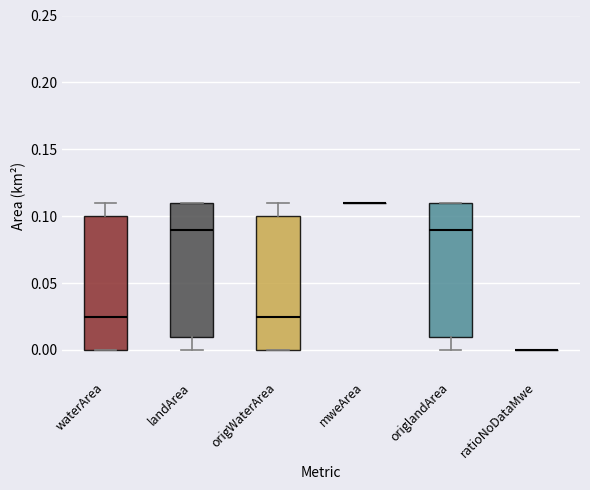

Reading left to right, read every box against the y-axis: the position of its median line, the range the box covers, and the ends of its whiskers. The values are not printed on the chart, so give them approximately, as read against the axis.

waterArea: median 0.025, box 0.000 to 0.100, whiskers 0.000 to 0.110
landArea: median 0.090, box 0.010 to 0.110, whiskers 0.000 to 0.110
origWaterArea: median 0.025, box 0.000 to 0.100, whiskers 0.000 to 0.110
mweArea: box collapsed to a line at 0.110, whiskers 0.110 to 0.110
origlandArea: median 0.090, box 0.010 to 0.110, whiskers 0.000 to 0.110
ratioNoDataMwe: box collapsed to a line at 0.000, whiskers 0.000 to 0.000